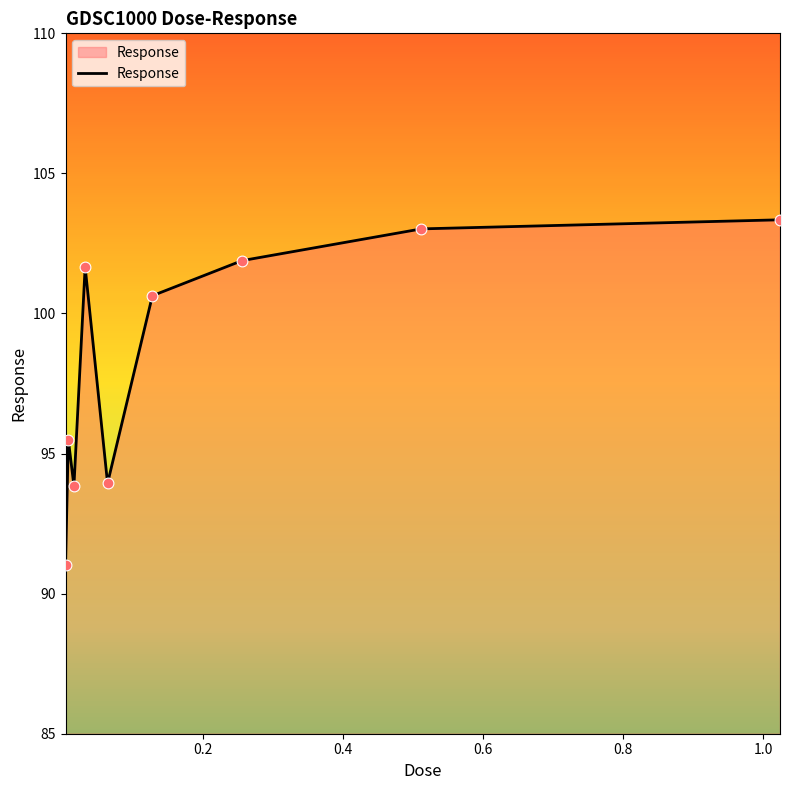

What is the smallest value displayed?

91.0